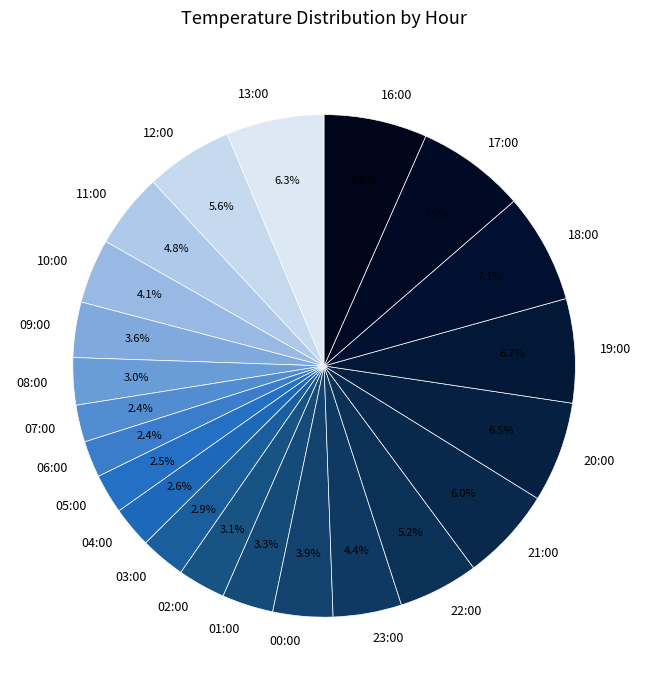

Is there a majority slice in this chart?

No